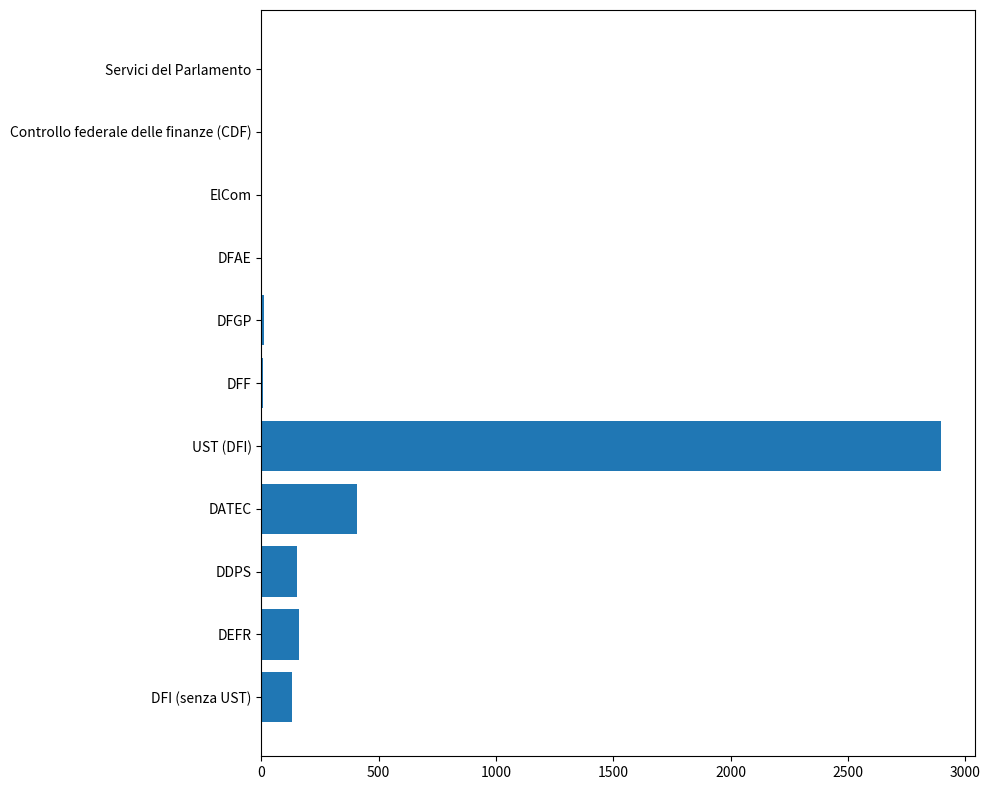

How many series are shown in this chart?

1